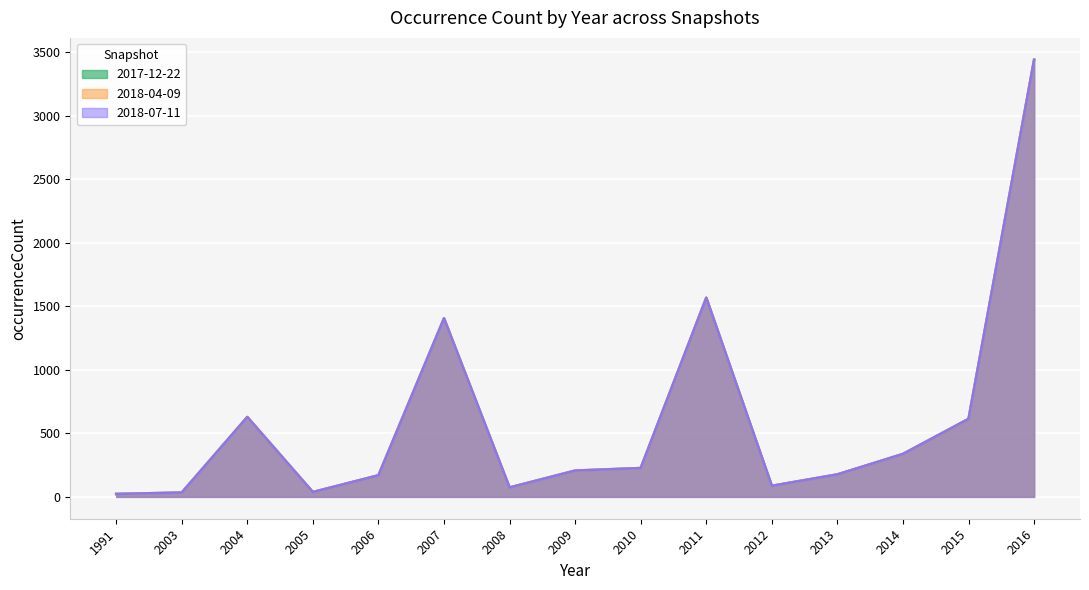

Where is 2018-04-09 nearest to the value 1732?

2011